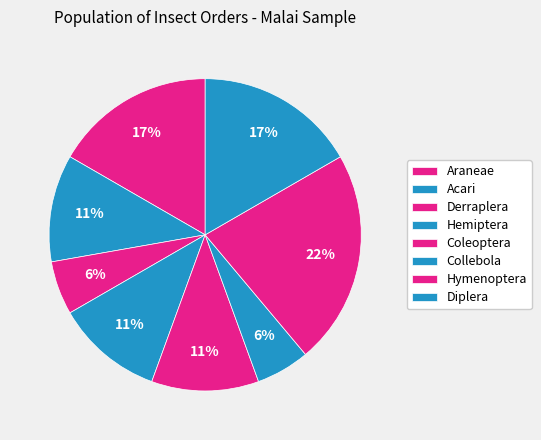

Rank the categories by value from highest to lowest.

Hymenoptera, Araneae, Diplera, Acari, Hemiptera, Coleoptera, Derraplera, Collebola